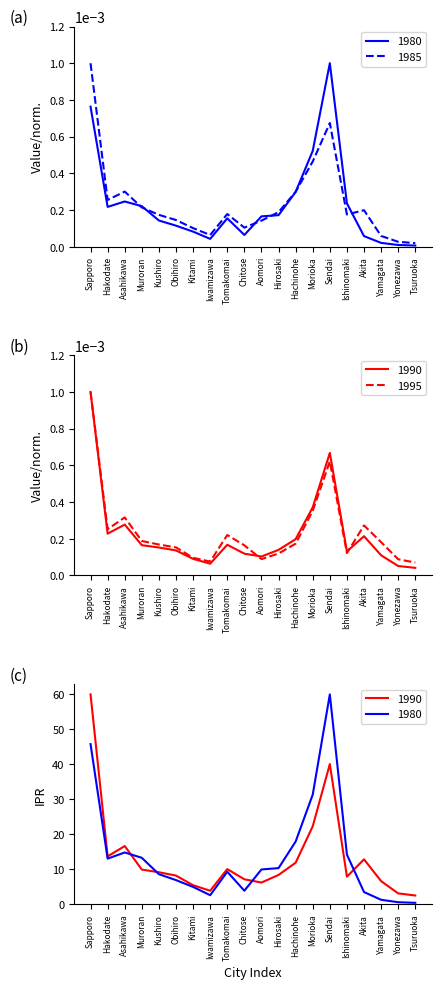

Where do 1985 and 1990 first cross each other?

Kitami and Iwamizawa